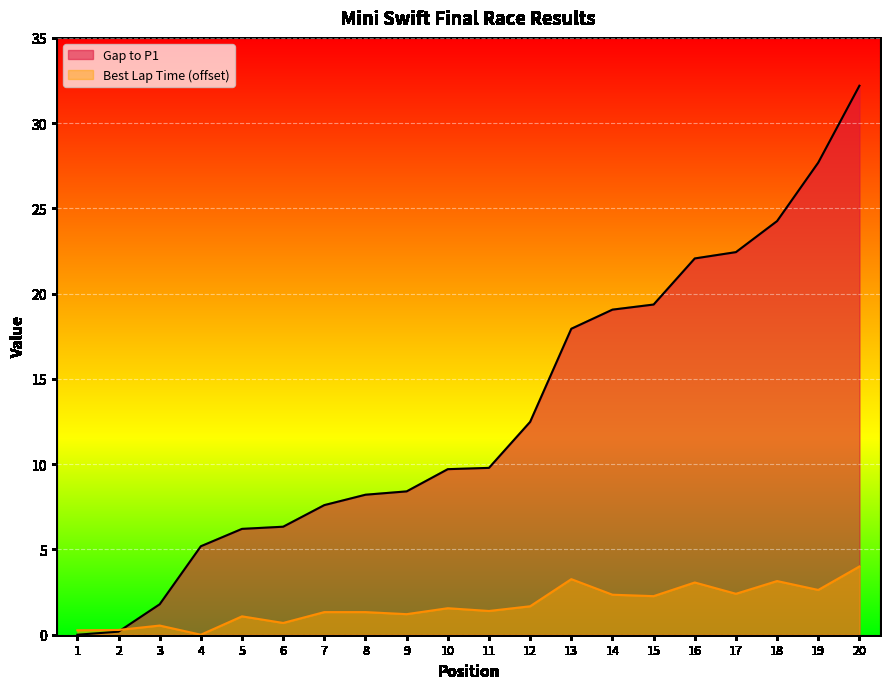

True or false: Total Time has a value of 0.2 at 2.

True